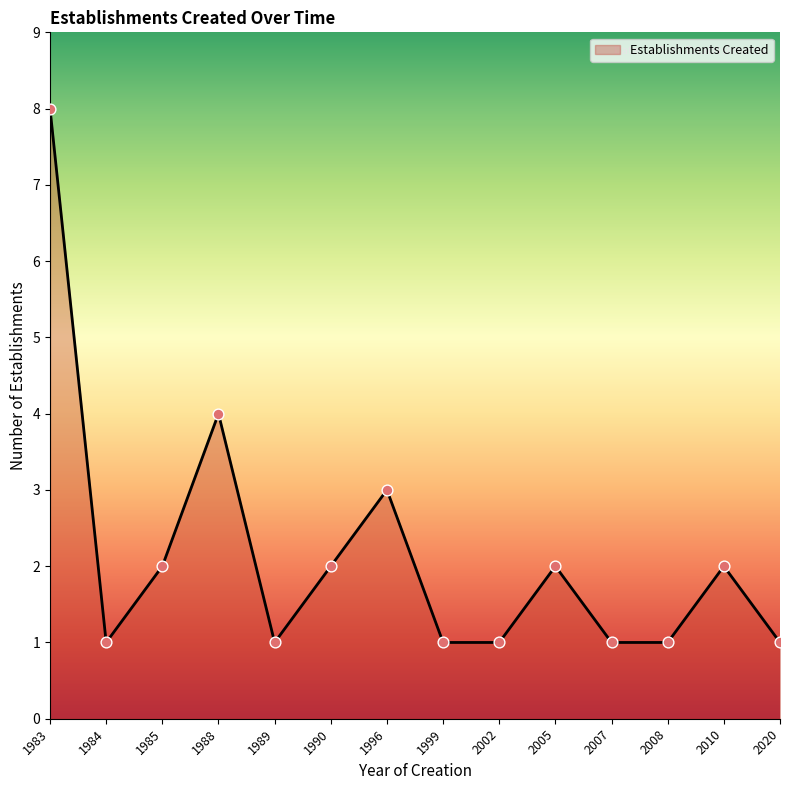

What is the change in value from 1988 to 1996?

-1